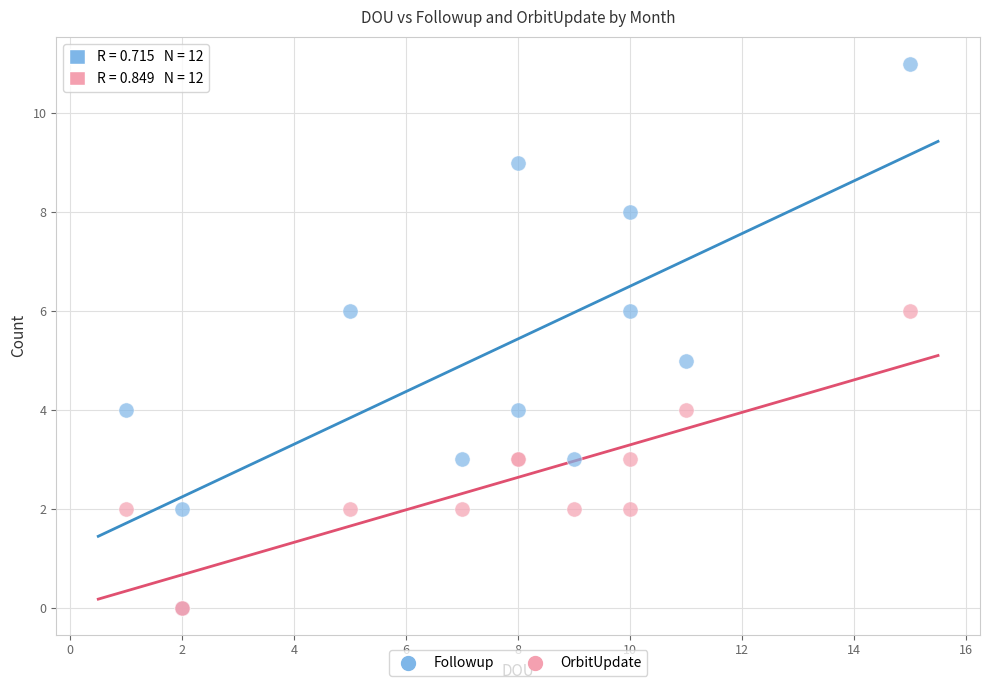

Which series has the widest spread of Y values?

Followup